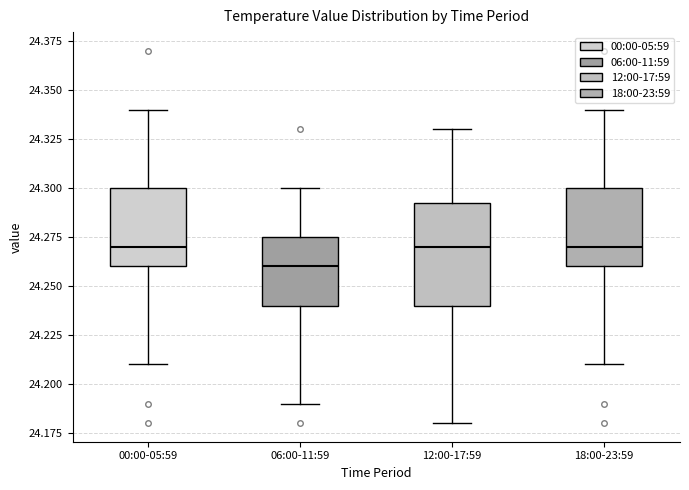

Reading left to right, transcribe this box plot: for each box, give where its median line is, the range the box spans, and where its two whiskers end, as read against the y-axis. The values are not printed on the chart, so give them approximately, as read against the axis.

00:00-05:59: median 24.270, box 24.260 to 24.300, whiskers 24.210 to 24.340
06:00-11:59: median 24.260, box 24.240 to 24.275, whiskers 24.190 to 24.300
12:00-17:59: median 24.270, box 24.240 to 24.295, whiskers 24.180 to 24.330
18:00-23:59: median 24.270, box 24.260 to 24.300, whiskers 24.210 to 24.340